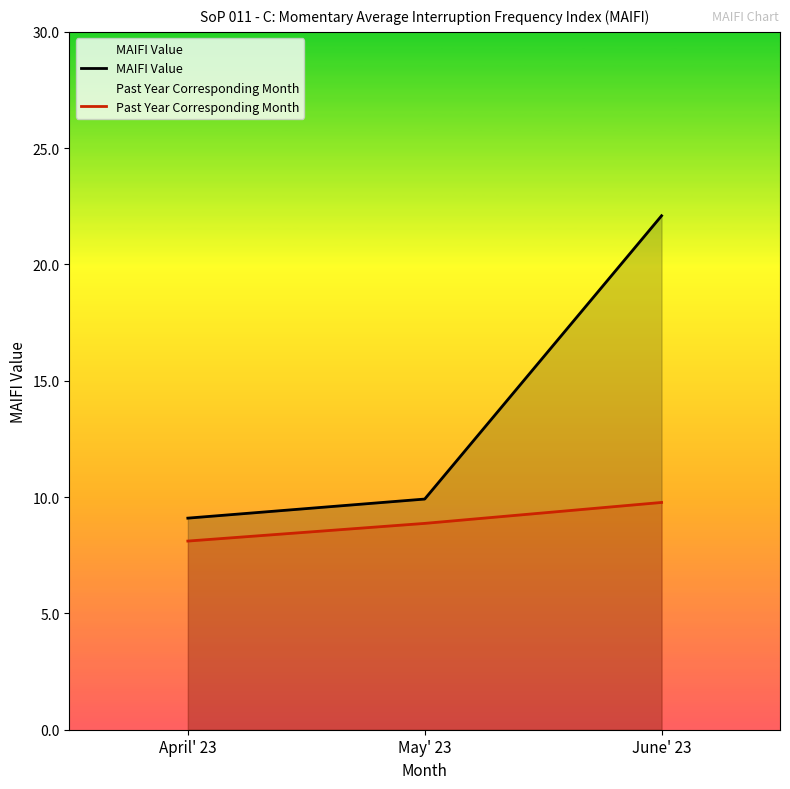

Reading left to right, extract all data points from this chart.

MAIFI Value: April' 23=9.1	May' 23=9.9	June' 23=22.1
Past Year Corresponding Month: April' 23=8.1	May' 23=8.9	June' 23=9.8